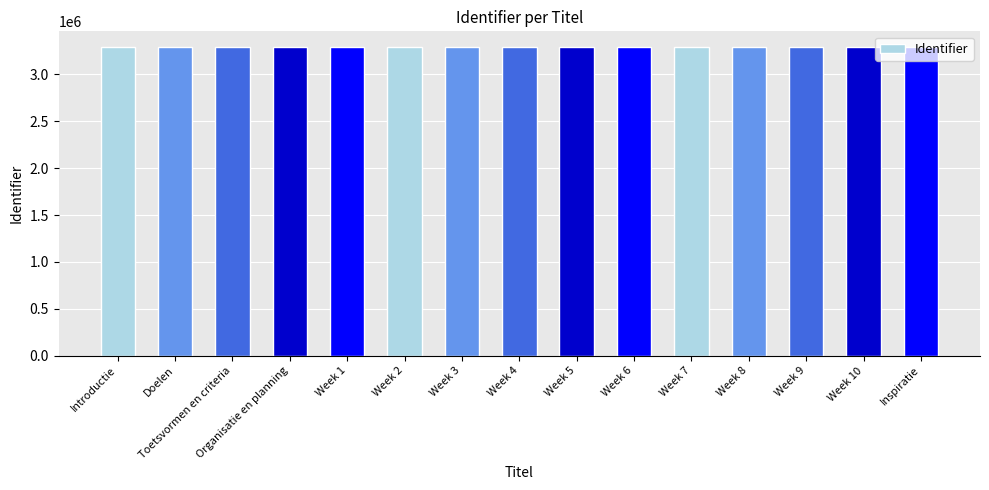

What is the label of the 2nd bar from the right?

Week 10